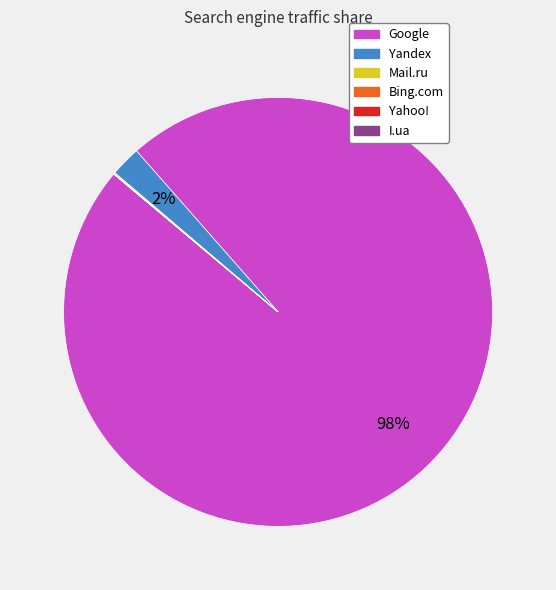

Which slice represents more than half of the pie?

Google